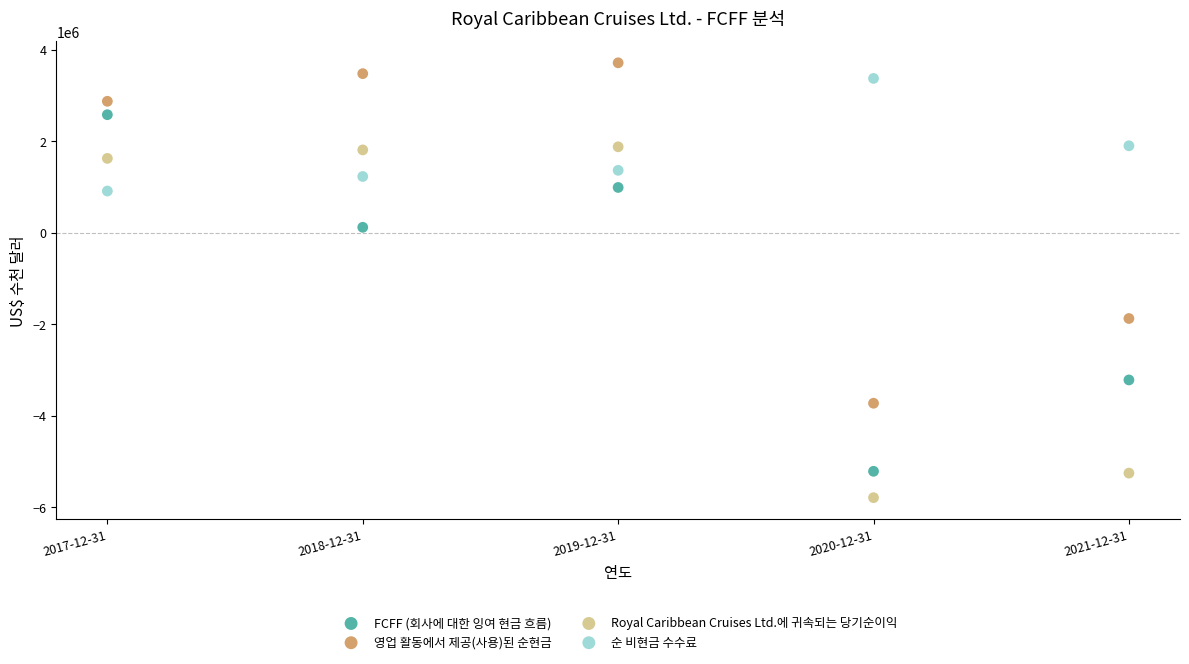

In the 영업 활동에서 제공(사용)된 순현금 series, what Y value is closest to -7643?

-1877815